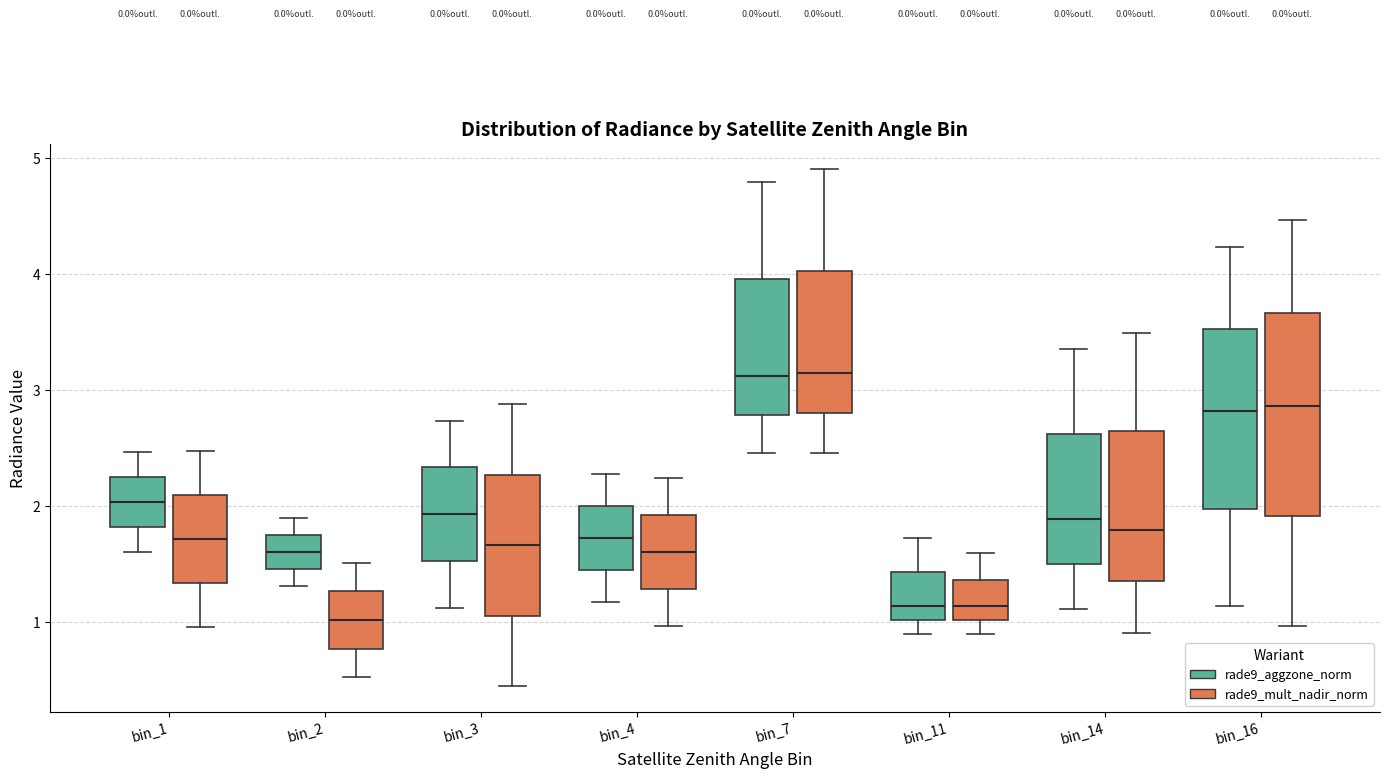

Reading left to right, transcribe this box plot: for each box, give where its median line is, the range the box spans, and where its two whiskers end, as read against the y-axis. The values are not printed on the chart, so give them approximately, as read against the axis.

bin_1 (rade9_aggzone_norm): median 2.0, box 1.8 to 2.3, whiskers 1.6 to 2.5
bin_1 (rade9_mult_nadir_norm): median 1.7, box 1.3 to 2.1, whiskers 1.0 to 2.5
bin_2 (rade9_aggzone_norm): median 1.6, box 1.5 to 1.8, whiskers 1.3 to 1.9
bin_2 (rade9_mult_nadir_norm): median 1.0, box 0.8 to 1.3, whiskers 0.5 to 1.5
bin_3 (rade9_aggzone_norm): median 1.9, box 1.5 to 2.3, whiskers 1.1 to 2.7
bin_3 (rade9_mult_nadir_norm): median 1.7, box 1.1 to 2.3, whiskers 0.4 to 2.9
bin_4 (rade9_aggzone_norm): median 1.7, box 1.4 to 2.0, whiskers 1.2 to 2.3
bin_4 (rade9_mult_nadir_norm): median 1.6, box 1.3 to 1.9, whiskers 1.0 to 2.2
bin_7 (rade9_aggzone_norm): median 3.1, box 2.8 to 4.0, whiskers 2.5 to 4.8
bin_7 (rade9_mult_nadir_norm): median 3.1, box 2.8 to 4.0, whiskers 2.5 to 4.9
bin_11 (rade9_aggzone_norm): median 1.1, box 1.0 to 1.4, whiskers 0.9 to 1.7
bin_11 (rade9_mult_nadir_norm): median 1.1, box 1.0 to 1.4, whiskers 0.9 to 1.6
bin_14 (rade9_aggzone_norm): median 1.9, box 1.5 to 2.6, whiskers 1.1 to 3.3
bin_14 (rade9_mult_nadir_norm): median 1.8, box 1.3 to 2.6, whiskers 0.9 to 3.5
bin_16 (rade9_aggzone_norm): median 2.8, box 2.0 to 3.5, whiskers 1.1 to 4.2
bin_16 (rade9_mult_nadir_norm): median 2.9, box 1.9 to 3.7, whiskers 1.0 to 4.5